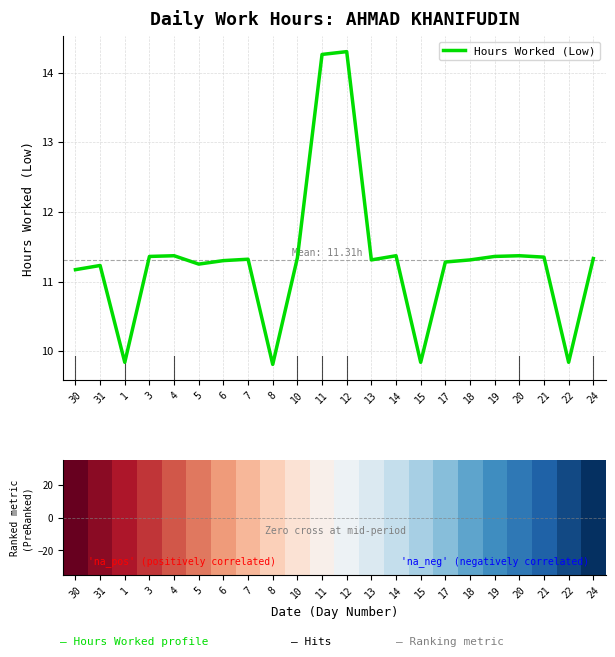

Where does the data first go above 11?

30